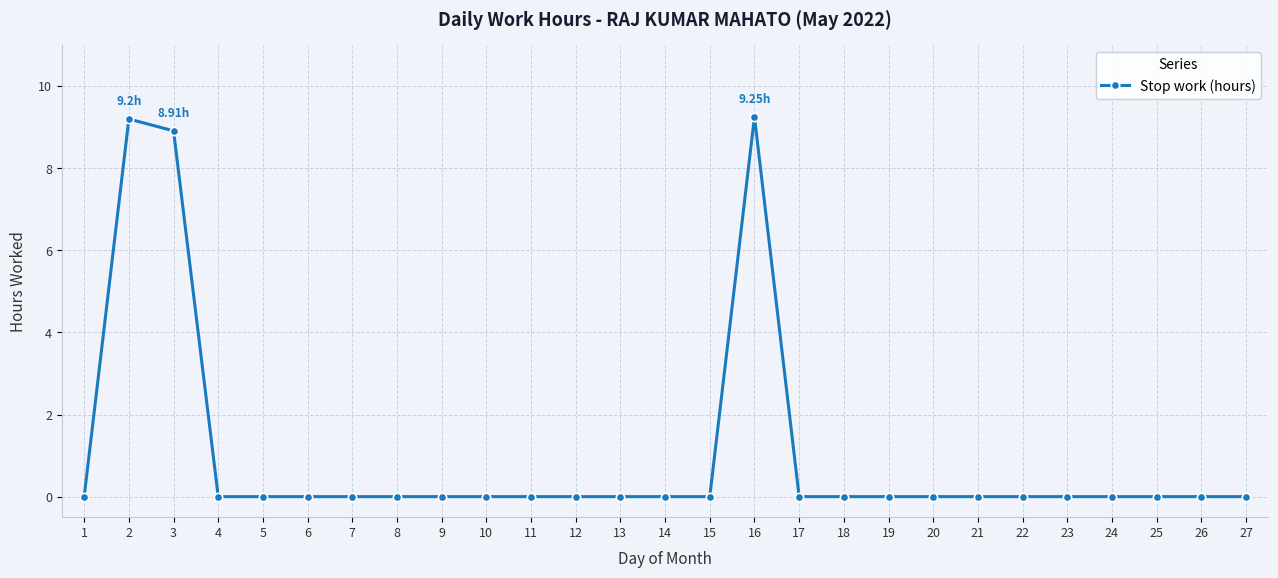

What is the sum of all values?

27.4